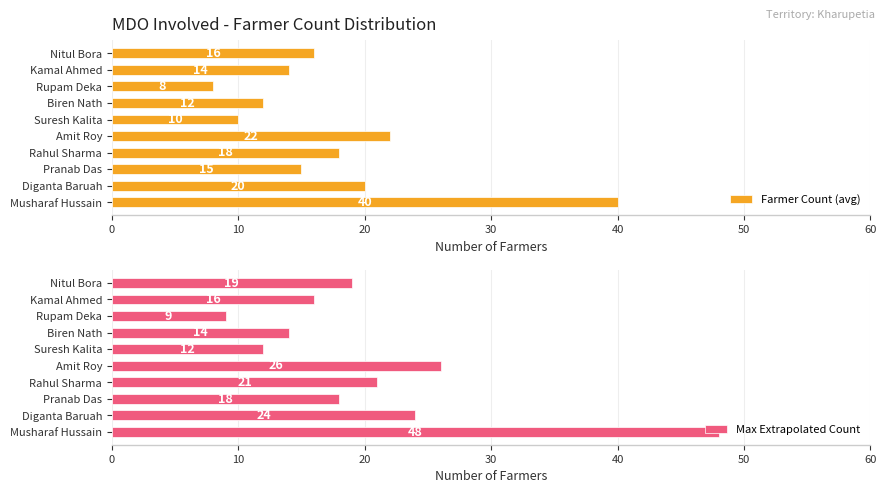

How many data points in Farmer Count (avg) are less than 16?

5